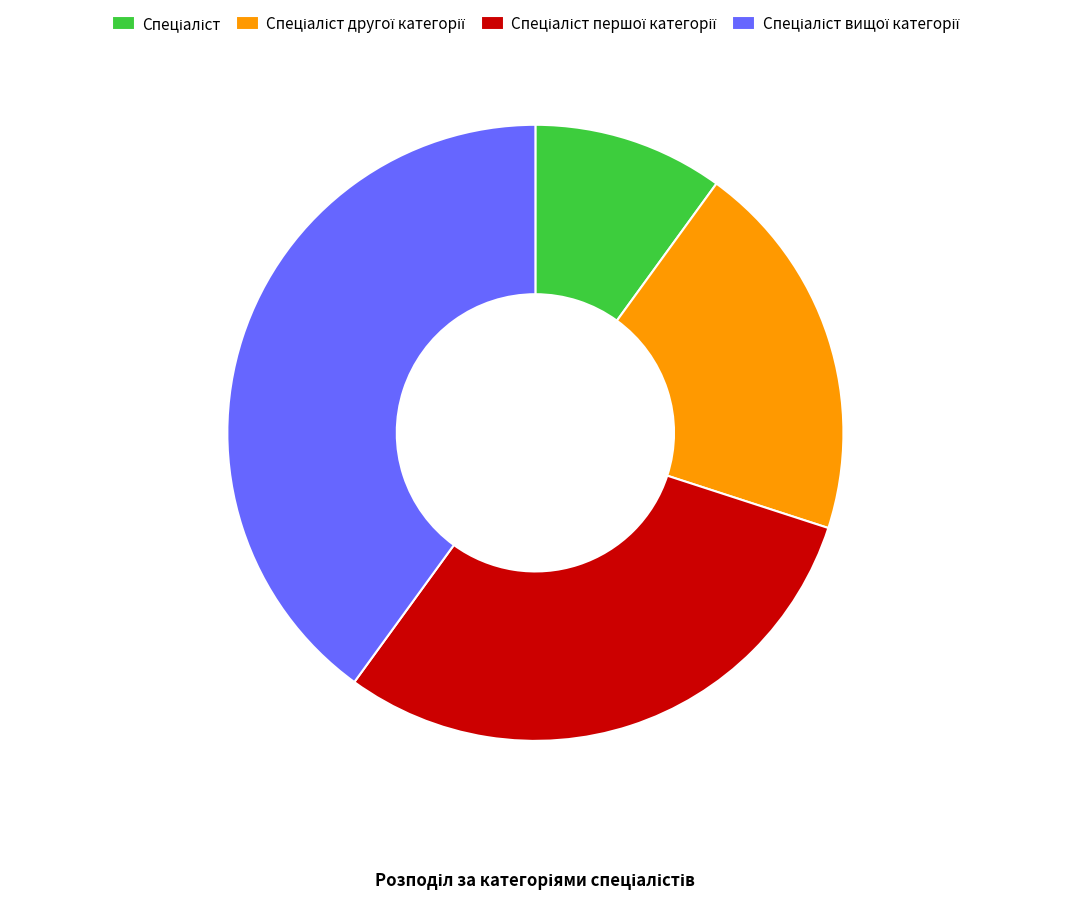

Does any single category account for the majority?

No